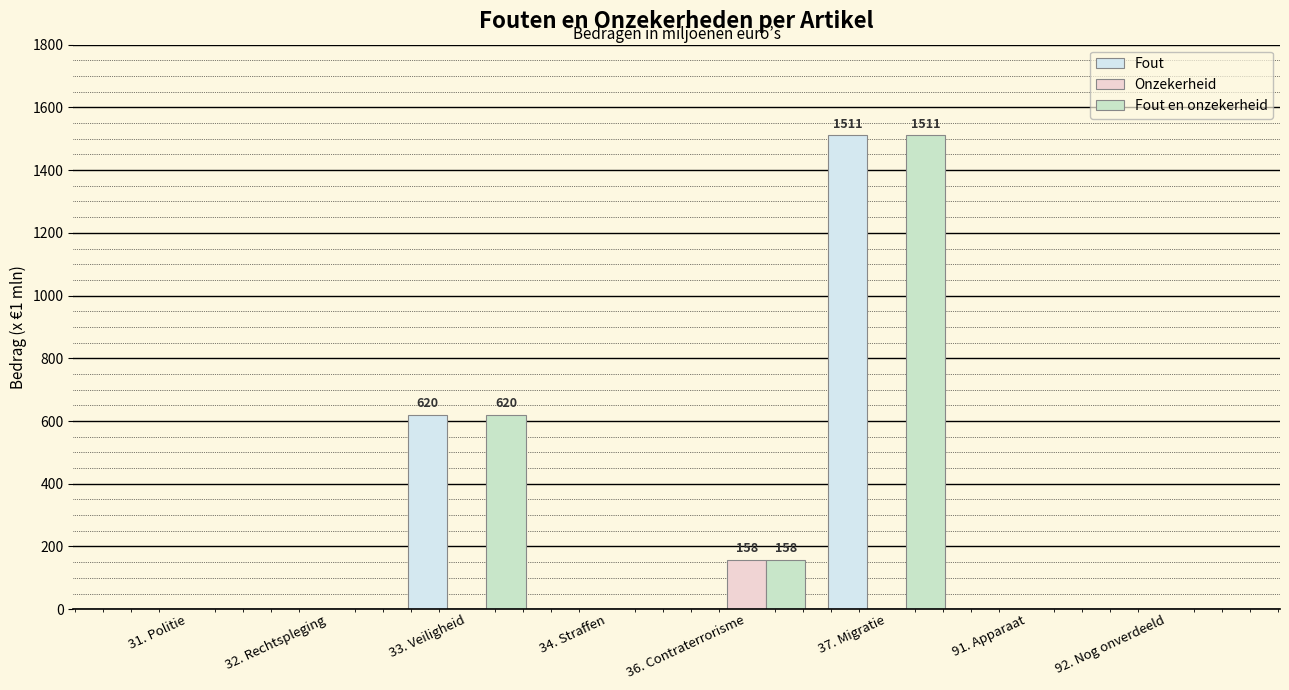

How many distinct data groups are displayed?

3